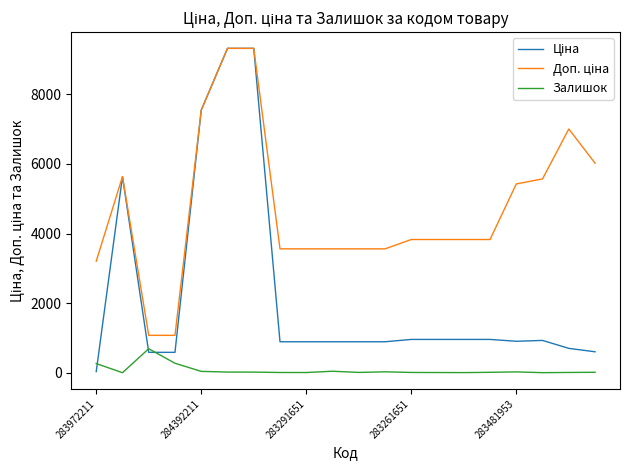

At which category is the sum across all series the highest?

5